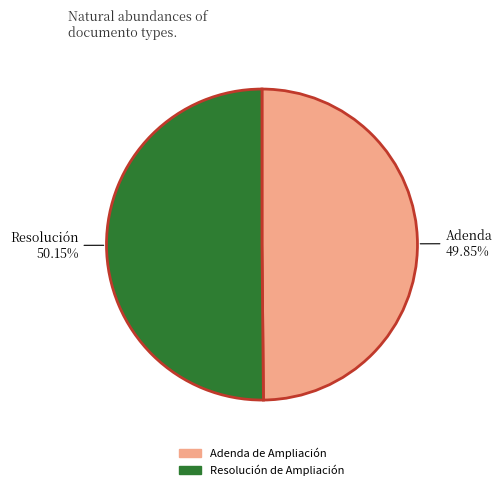

Is there any slice that represents more than half of the pie?

Yes